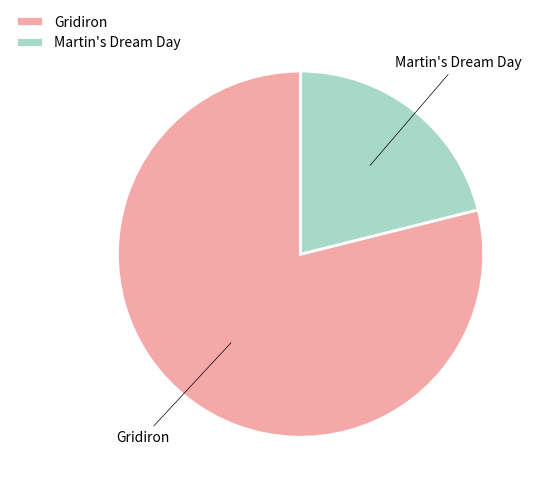

Do Gridiron and Martin's Dream Day together represent more than half of the pie?

Yes